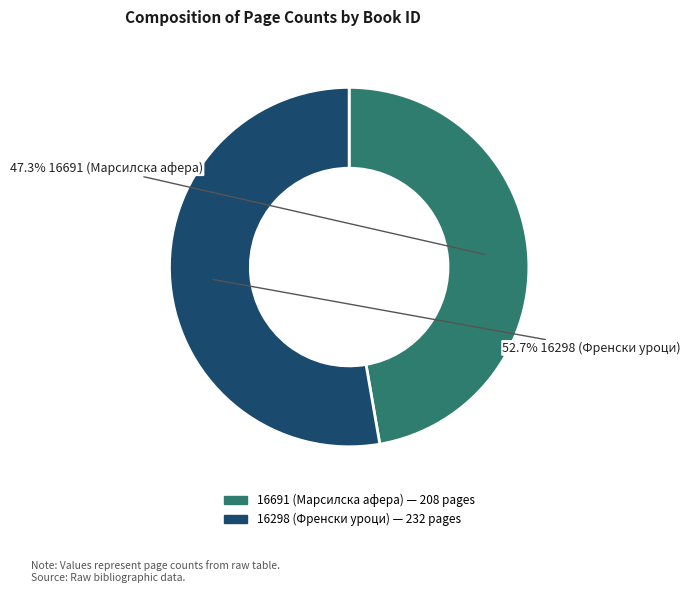

To the nearest percent, what portion does 16691 (Марсилска афера) represent?

47%